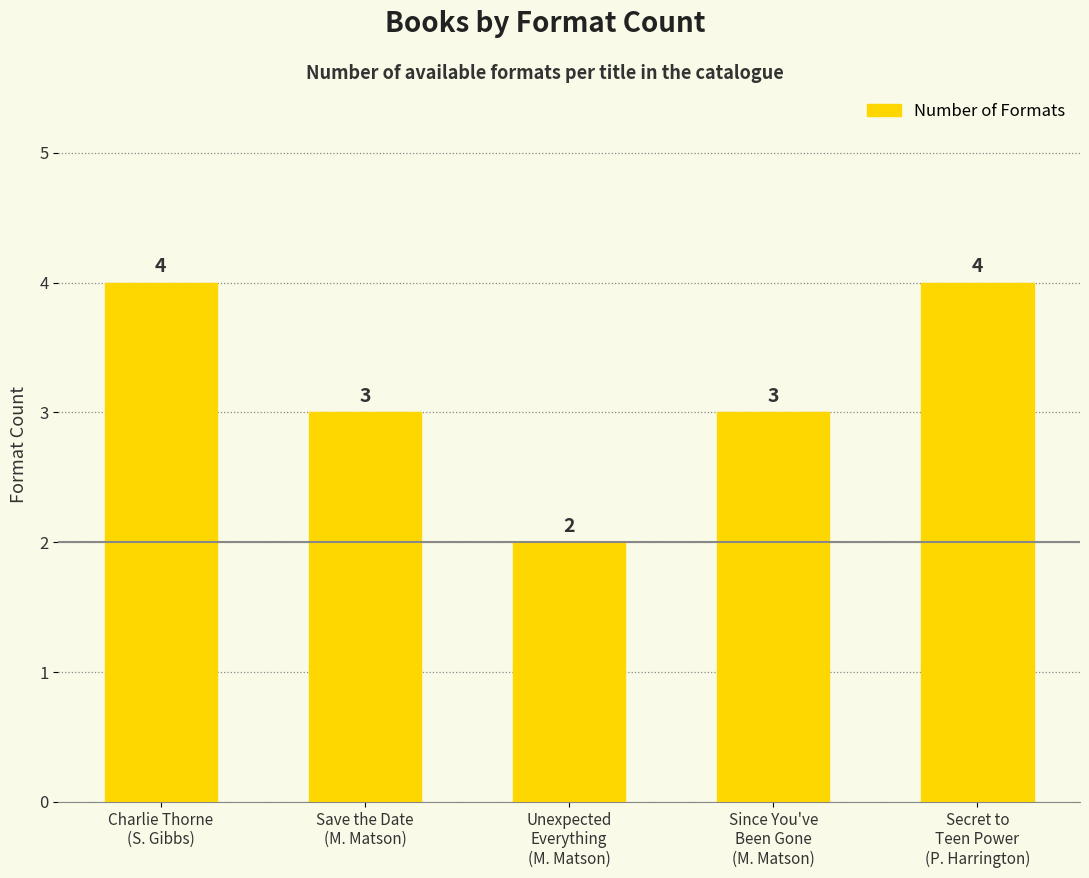

What value does the data have at Save the Date
(M. Matson)?

3